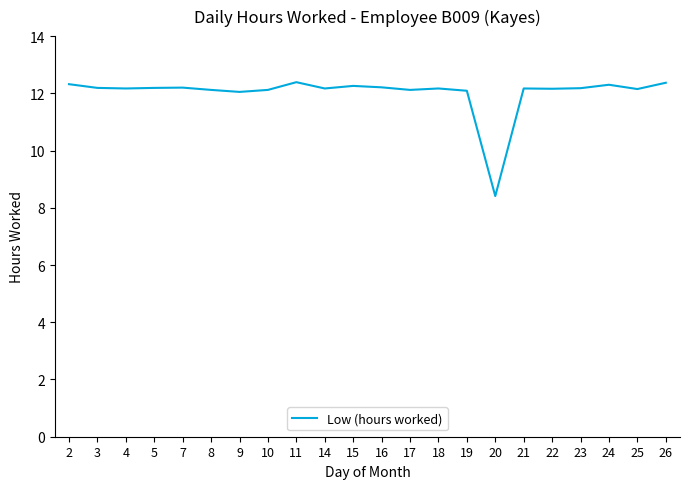

Between 2 and 8, which is larger?

2